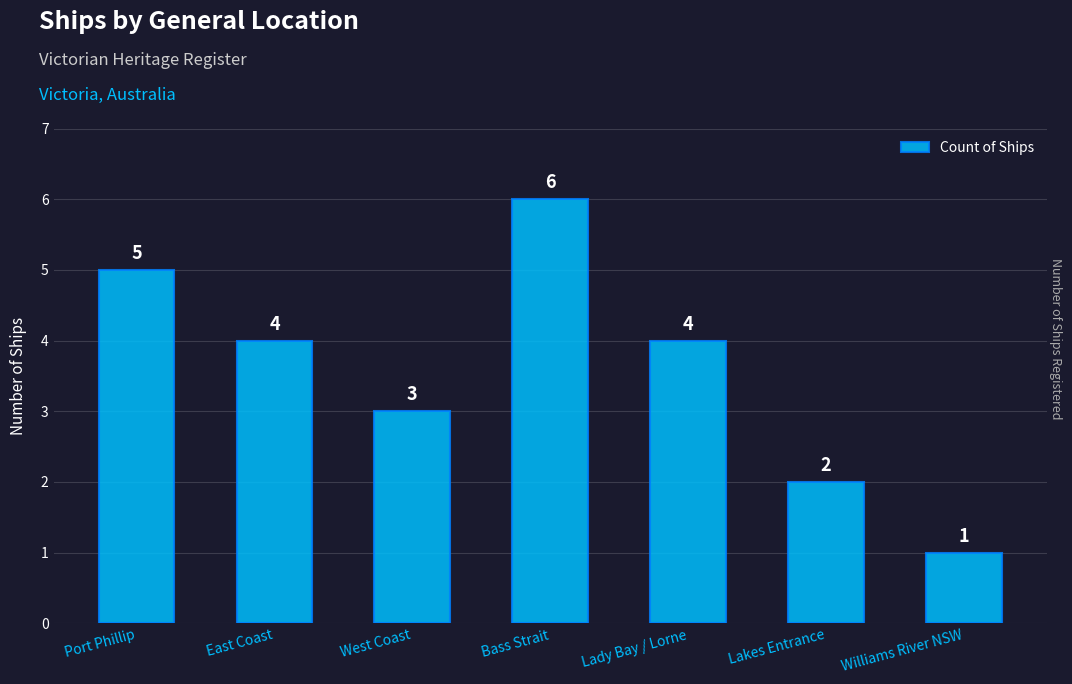

Is it true that the value at West Coast is 1?

False